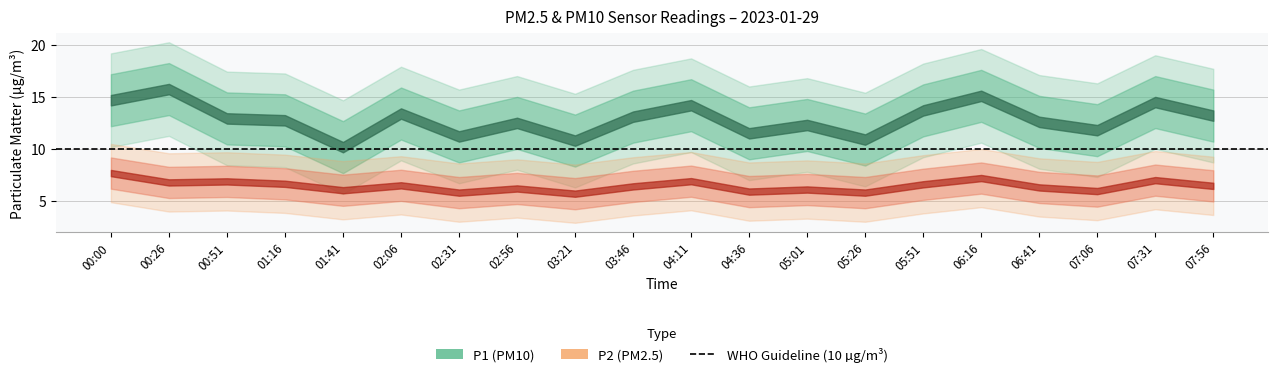

True or false: P1 and P2 intersect in this chart.

False